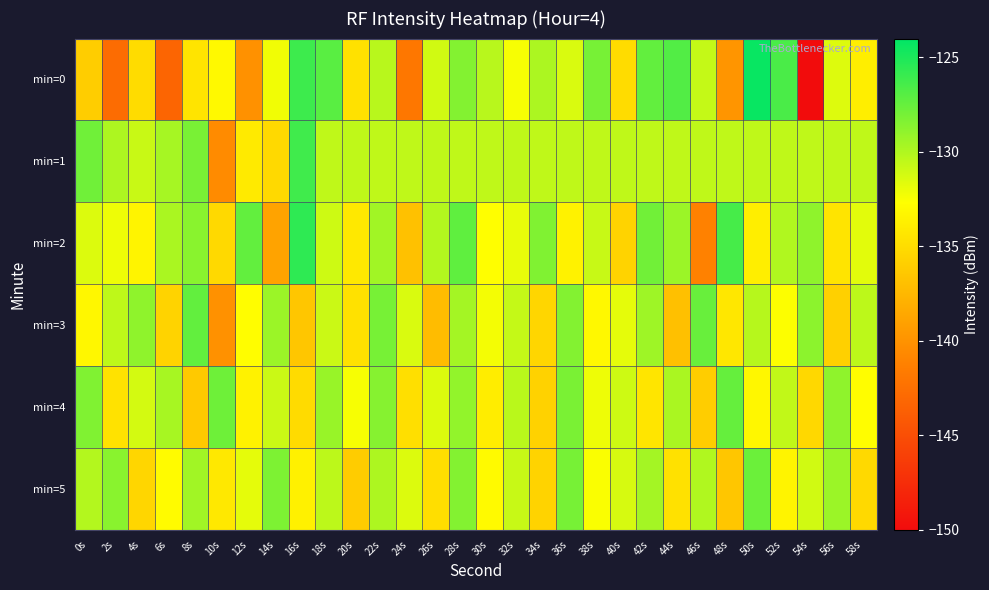

How many categories are shown in the chart?

30